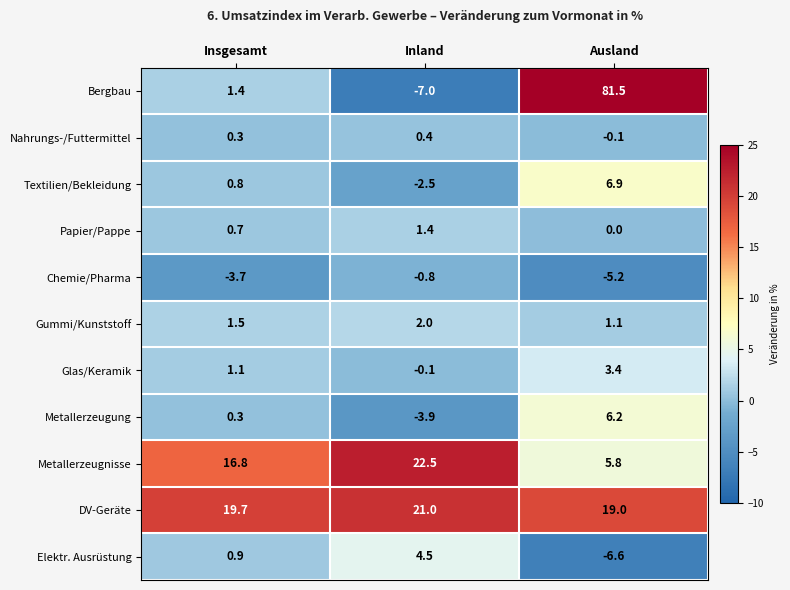

Which series changed the most between Inland and Ausland?

Bergbau